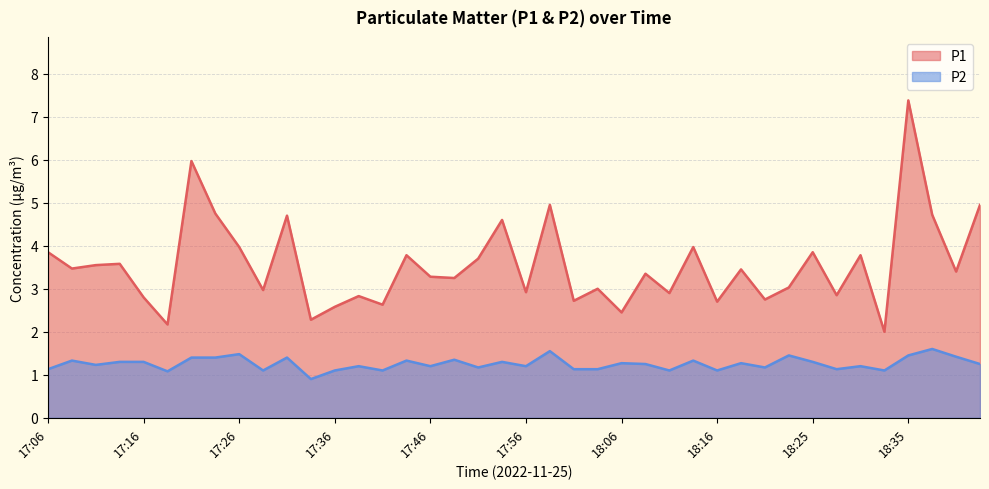

Which series has the largest total across all categories?

P1